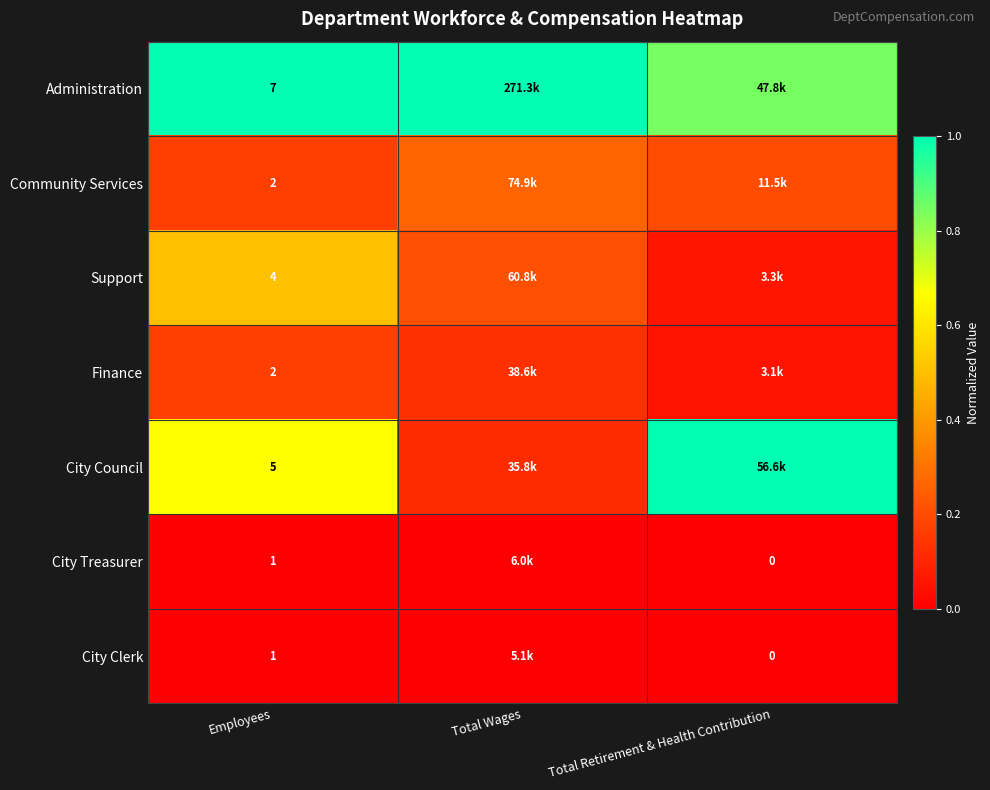

Is it true that Administration equals 0.8 at Total Retirement & Health Contribution?

True